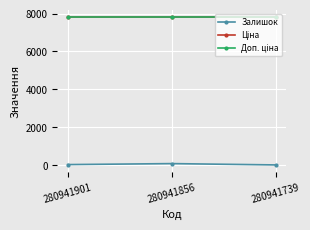

Between 280941739 and 280941856, which is larger?

280941856